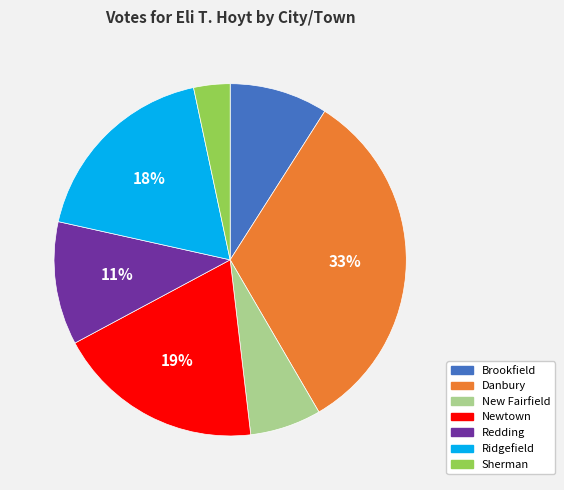

To the nearest percent, what portion does Danbury represent?

33%